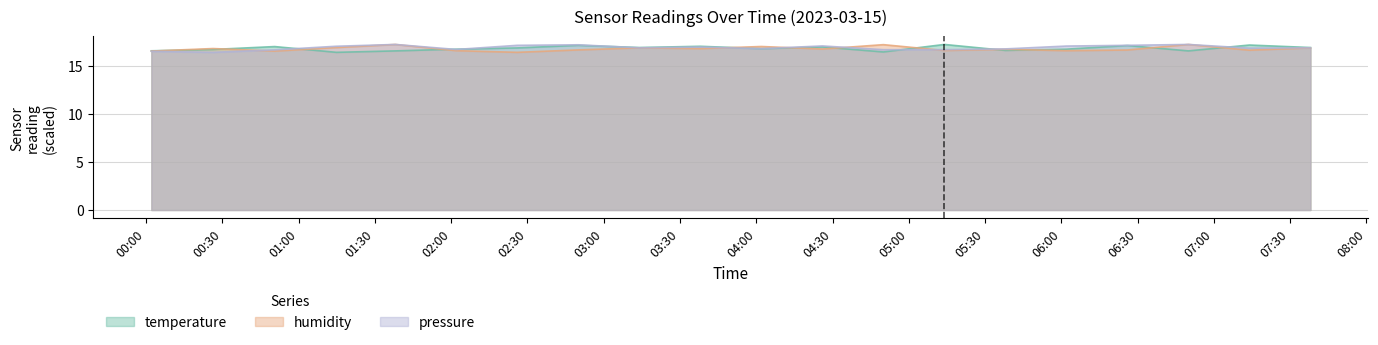

Between 01:14 and 06:26, which series saw the biggest shift?

temperature